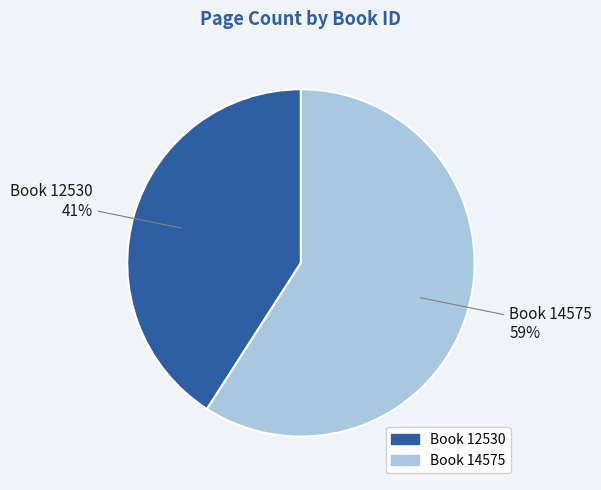

Between Book 12530 and Book 14575, which is larger?

Book 14575